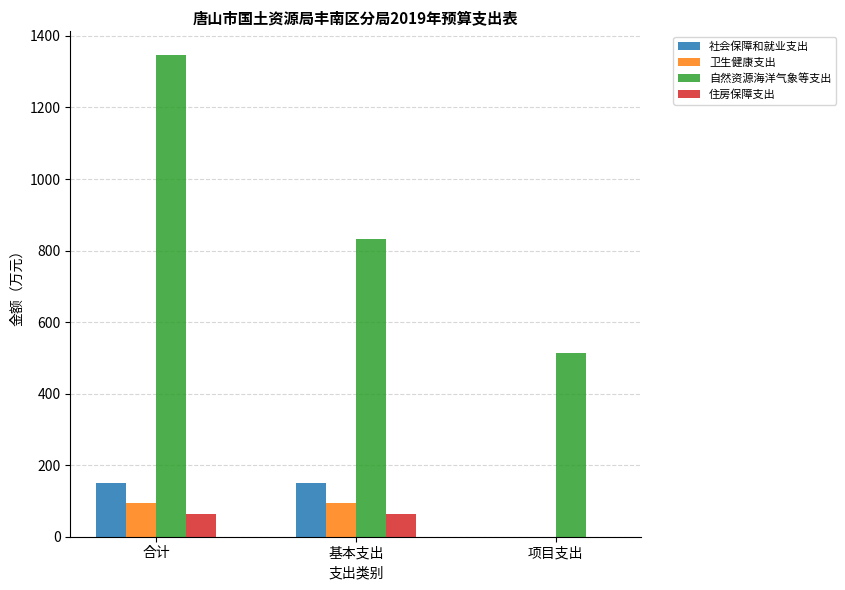

Reading left to right, what are all the values shown in this chart?

社会保障和就业支出: 150.6	150.6	0.0
卫生健康支出: 94.4	94.4	0.0
自然资源海洋气象等支出: 1345.6	831.6	514.0
住房保障支出: 64.5	64.5	0.0